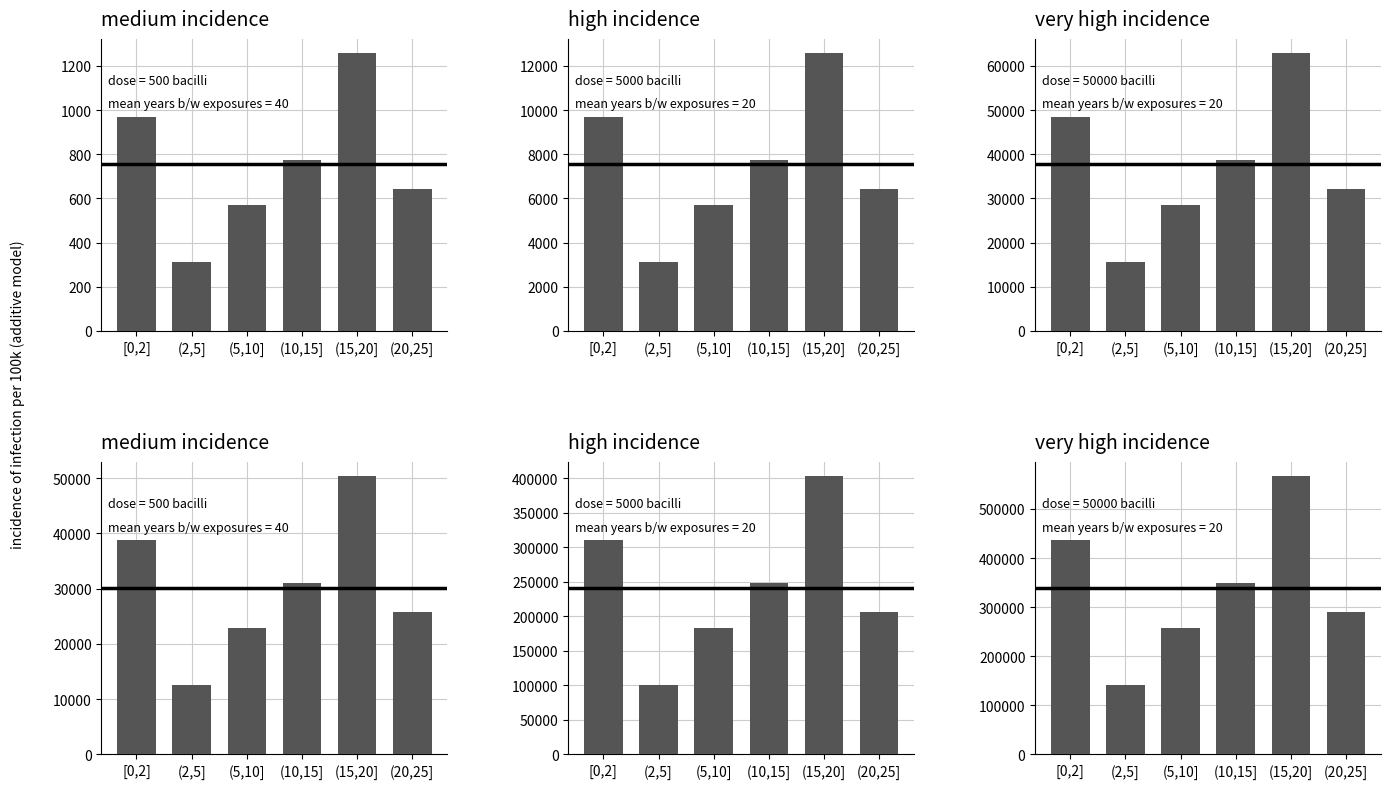

What is the sum of all values?

2038500